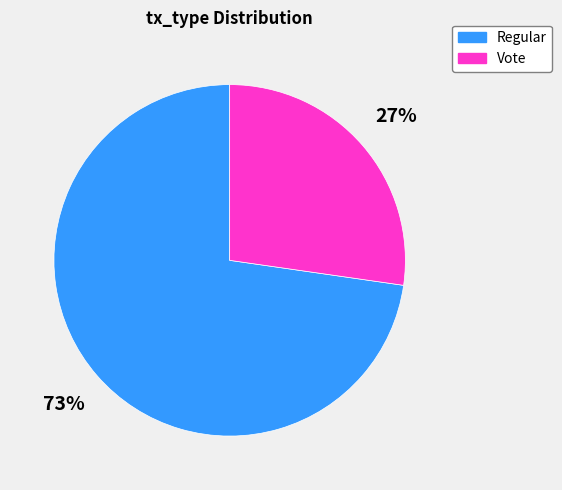

How many slices are in this pie chart?

2